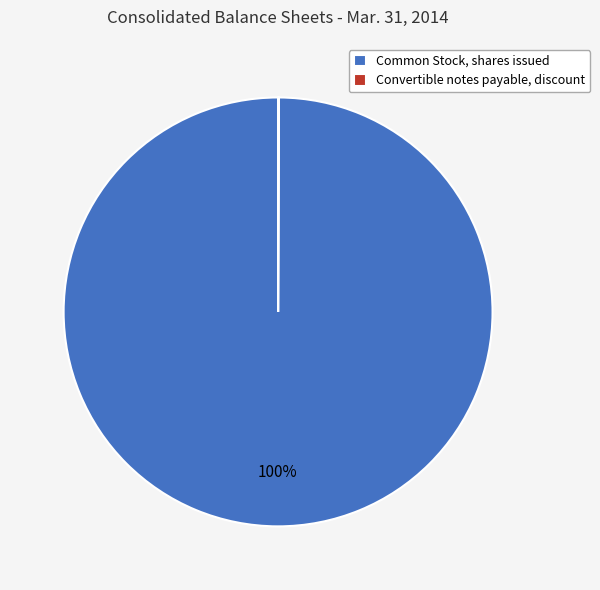

What is the majority slice?

Common Stock, shares issued